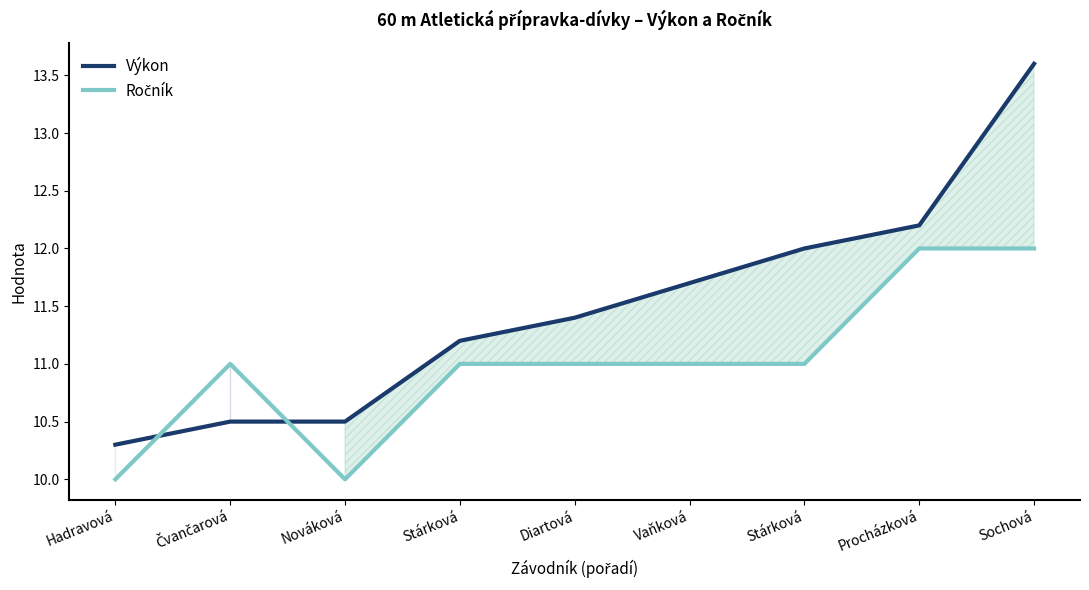

Which series has the widest spread of values?

Výkon